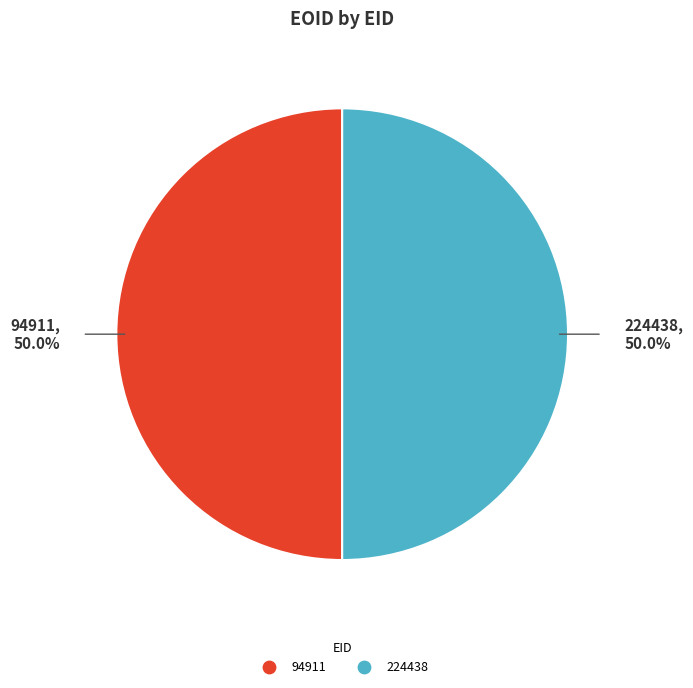

To the nearest percent, what percentage of the pie is 94911?

50%